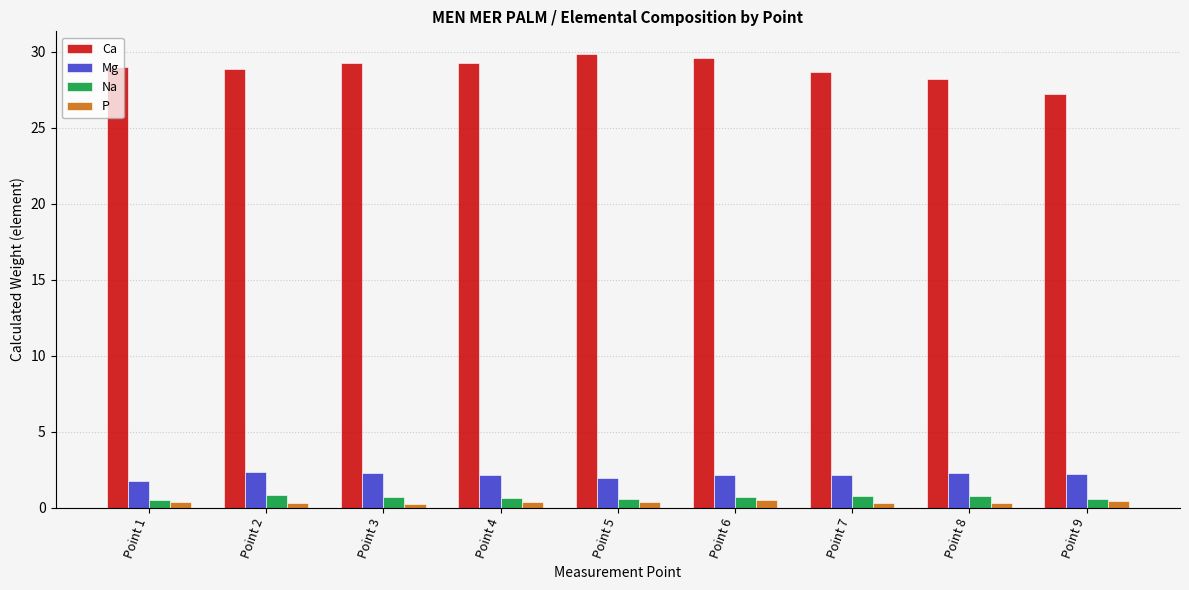

Is it true that Ca equals 35.8 at Point 9?

False